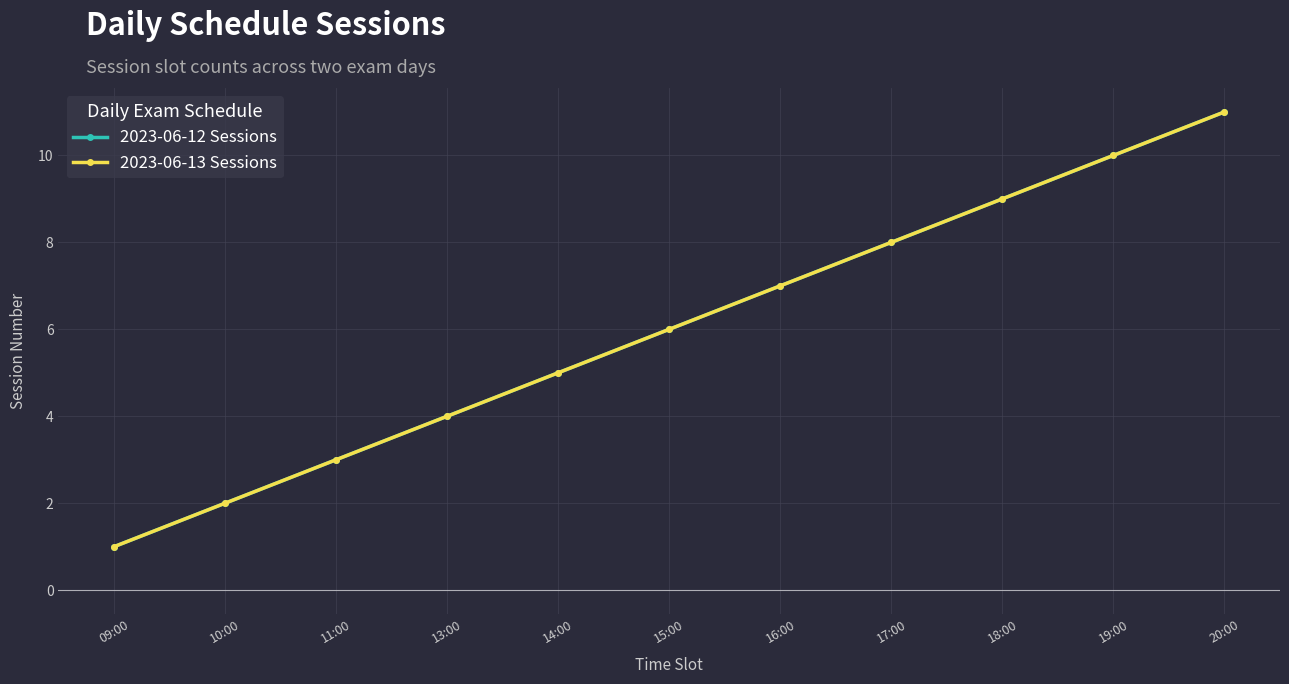

Is it true that 2023-06-12 Sessions equals 4 at 20:00?

False